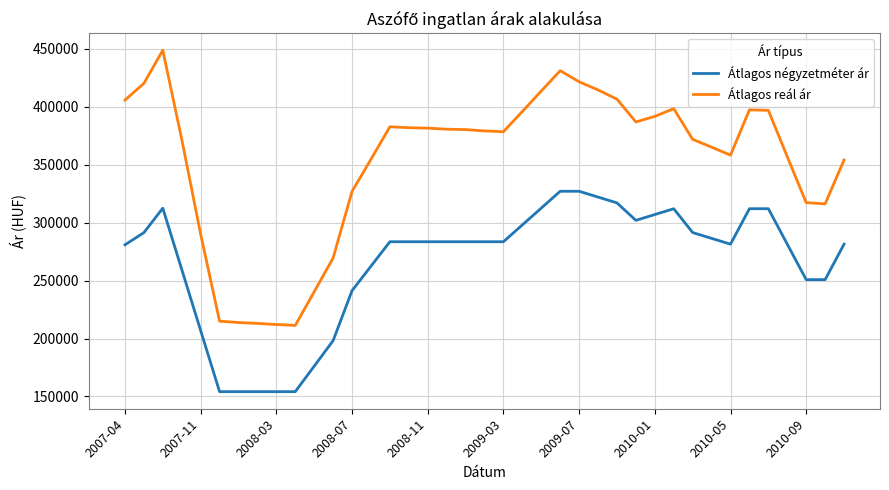

Which series has the largest total across all categories?

Átlagos reál ár